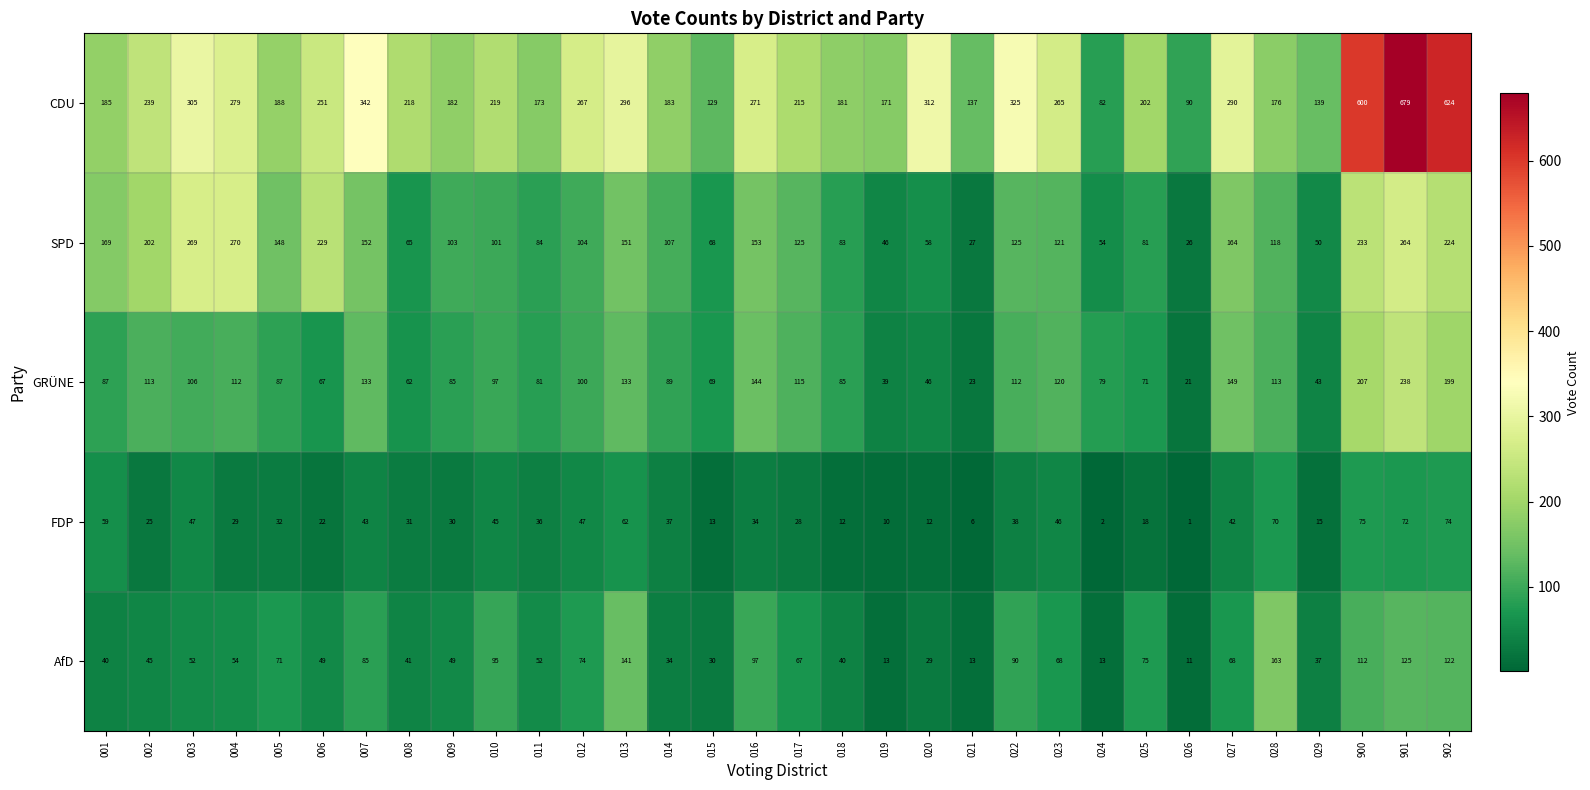

What is the minimum value shown in the chart?

1